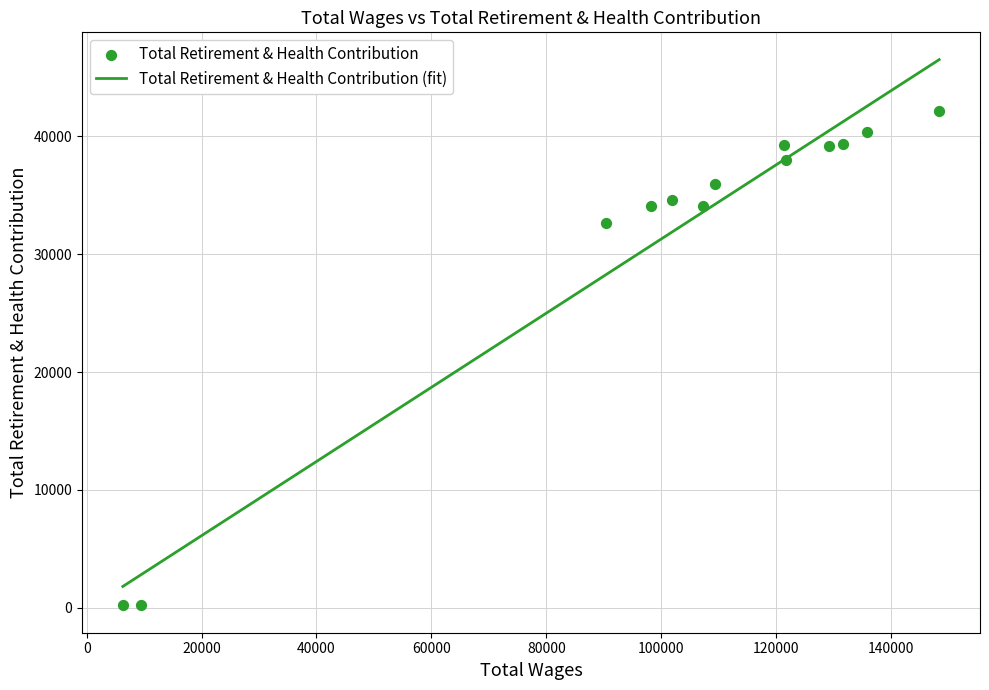

What is the ratio of the value at 5 to the value at 9?

1.2